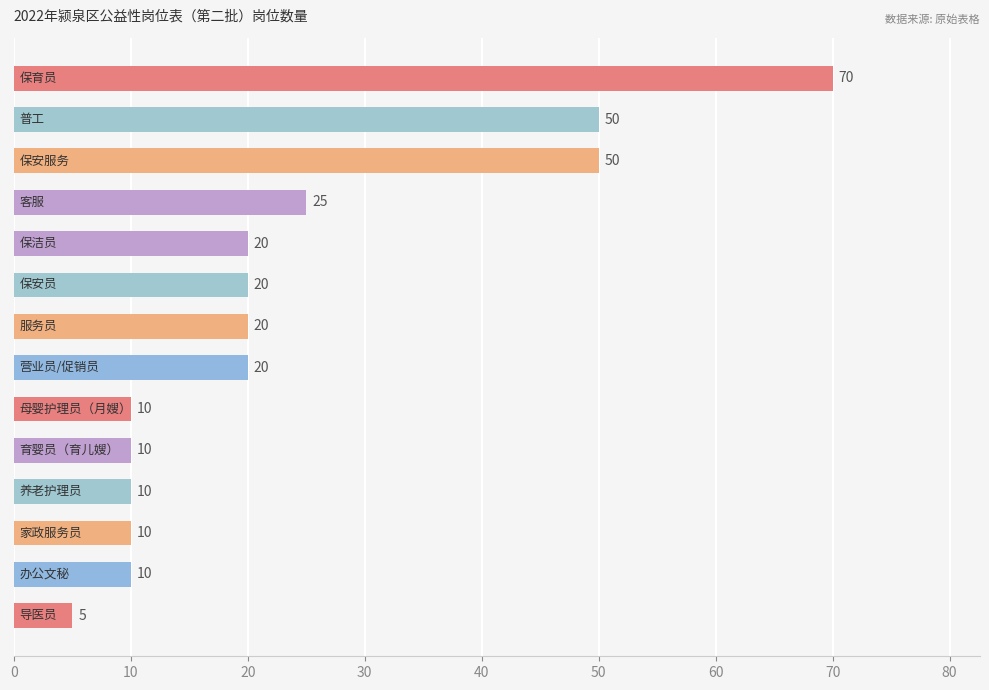

What is the difference between the second highest and minimum values?

45